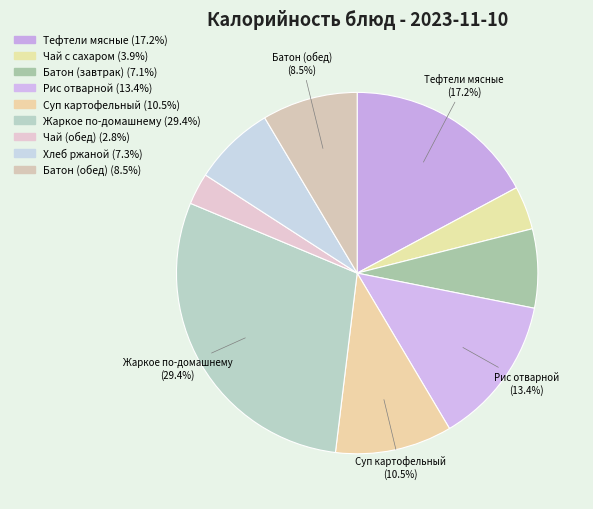

How many segments does this pie chart have?

9